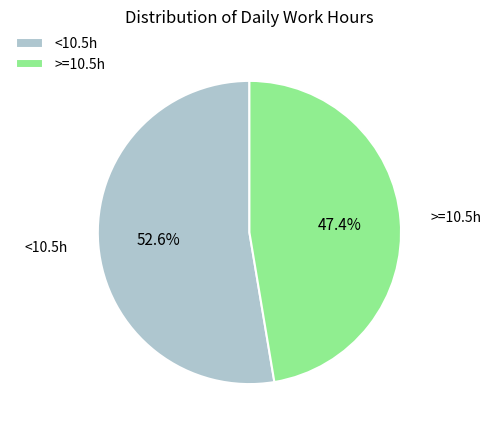

What is the smallest slice in the pie chart?

>=10.5h